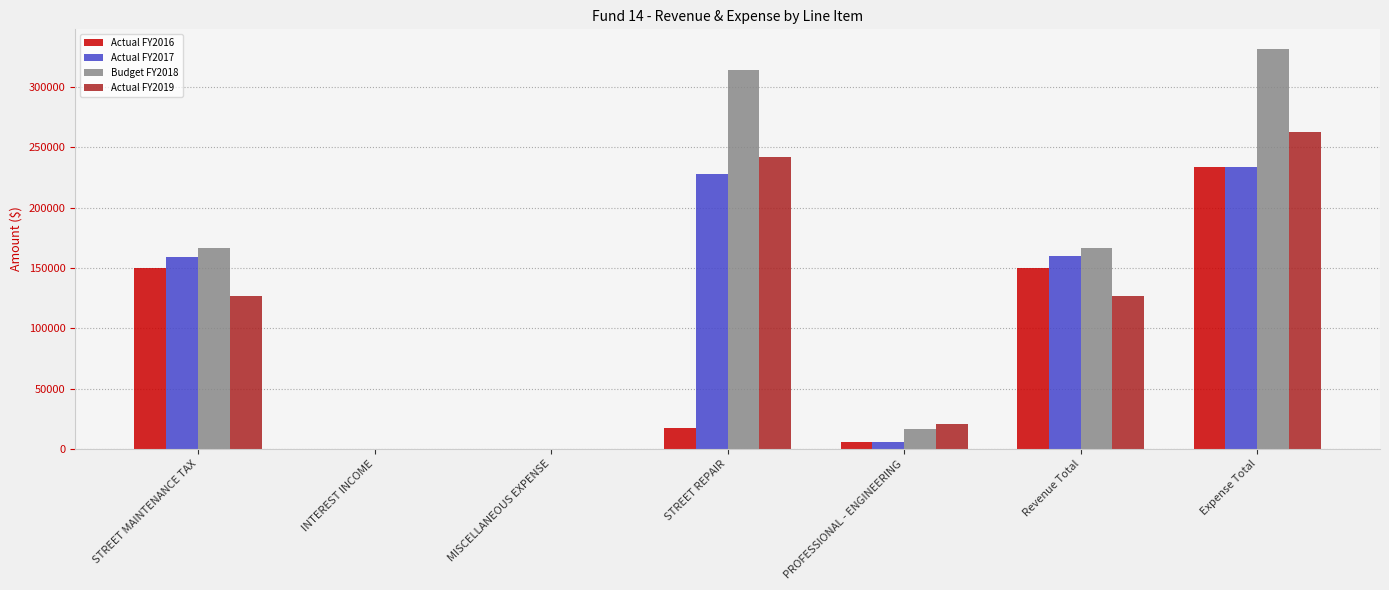

True or false: Budget FY2018 has a value of 166667.0 at STREET MAINTENANCE TAX.

True